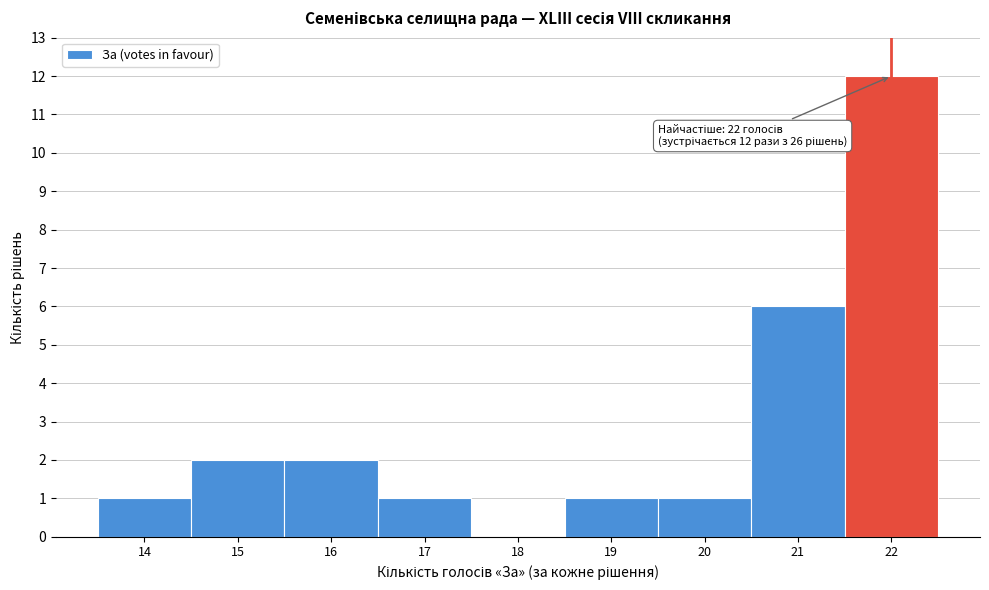

Which range on the x-axis has the tallest bar?

21.5 to 22.5